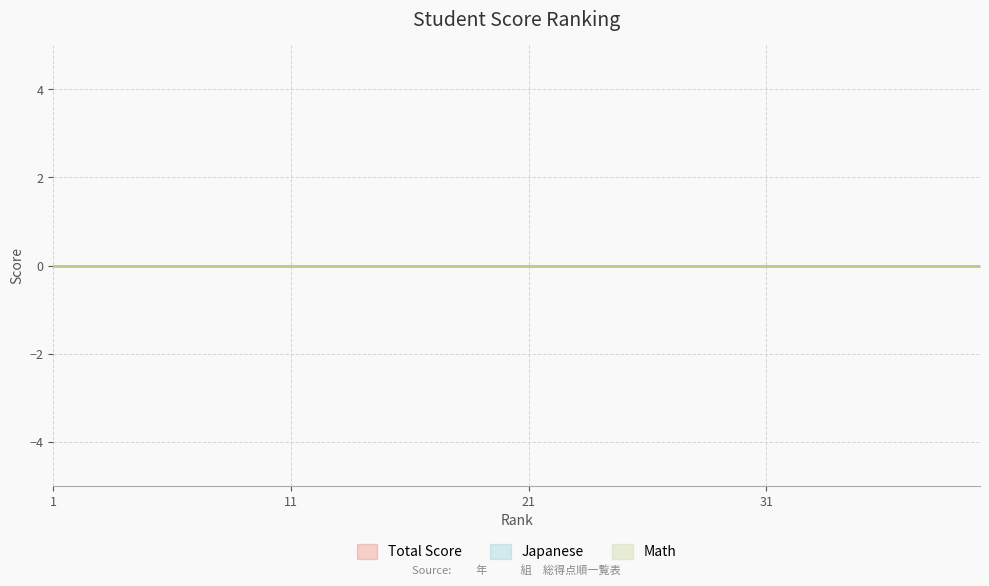

True or false: Rank and Math intersect in this chart.

False